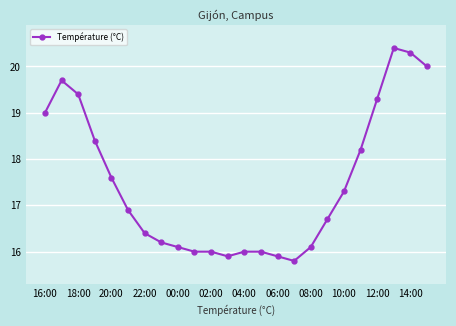

What is the difference between the maximum and minimum values?

4.6